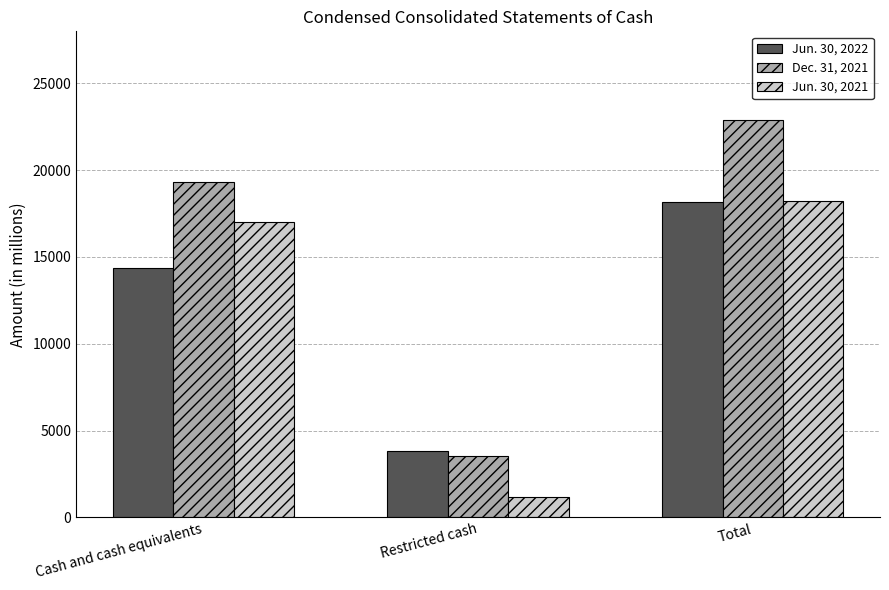

What position from the left is Restricted cash?

2